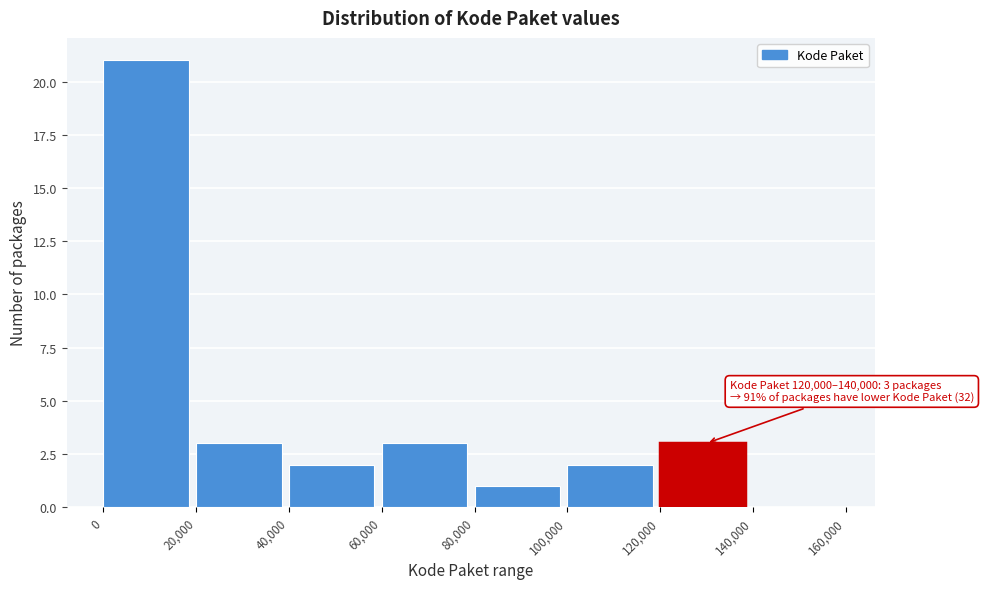

Which range on the x-axis has the tallest bar?

0 to 20,000